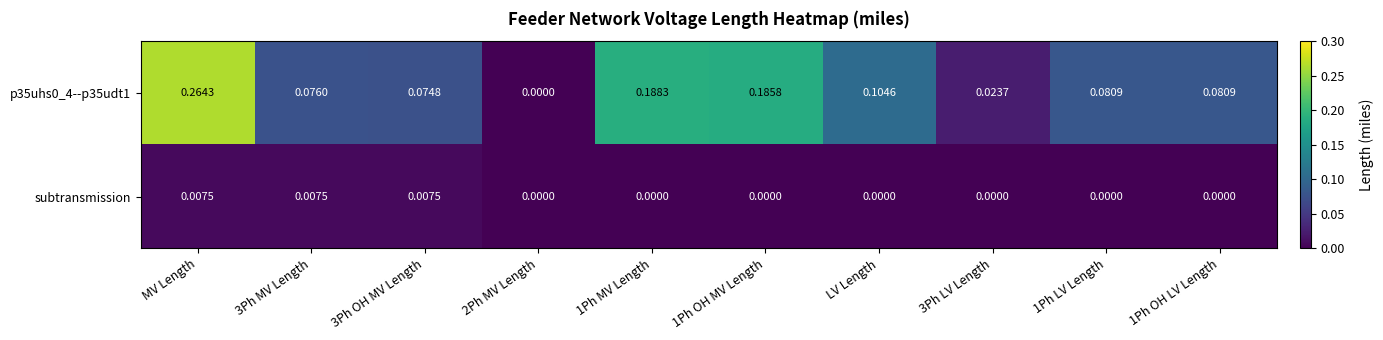

Is the value of subtransmission at 1Ph OH LV Length greater than the value of p35uhs0_4--p35udt1 at LV Length?

No